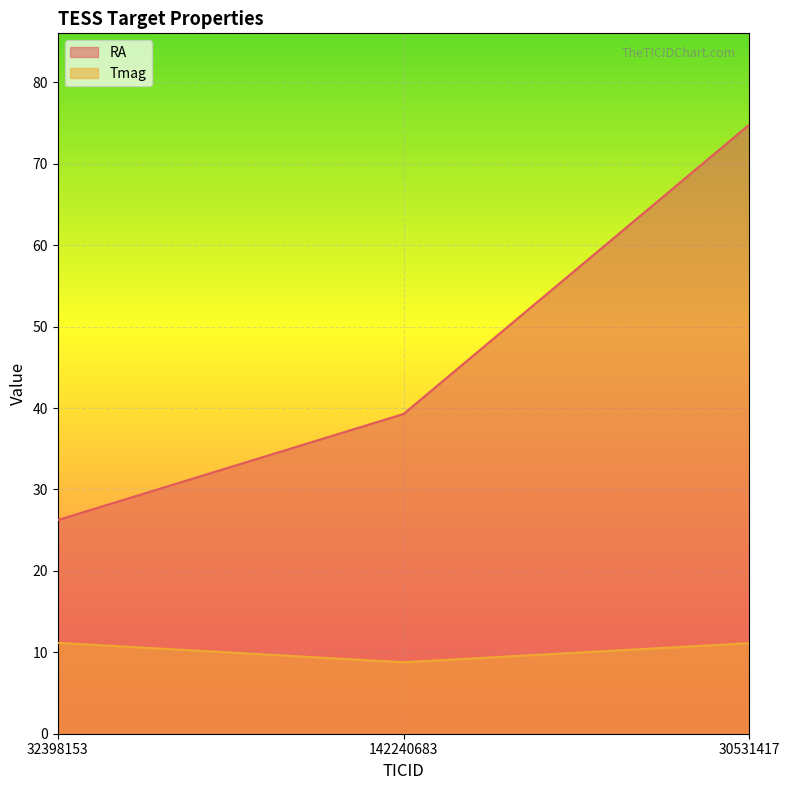

What is the label of the 1st point from the right?

30531417